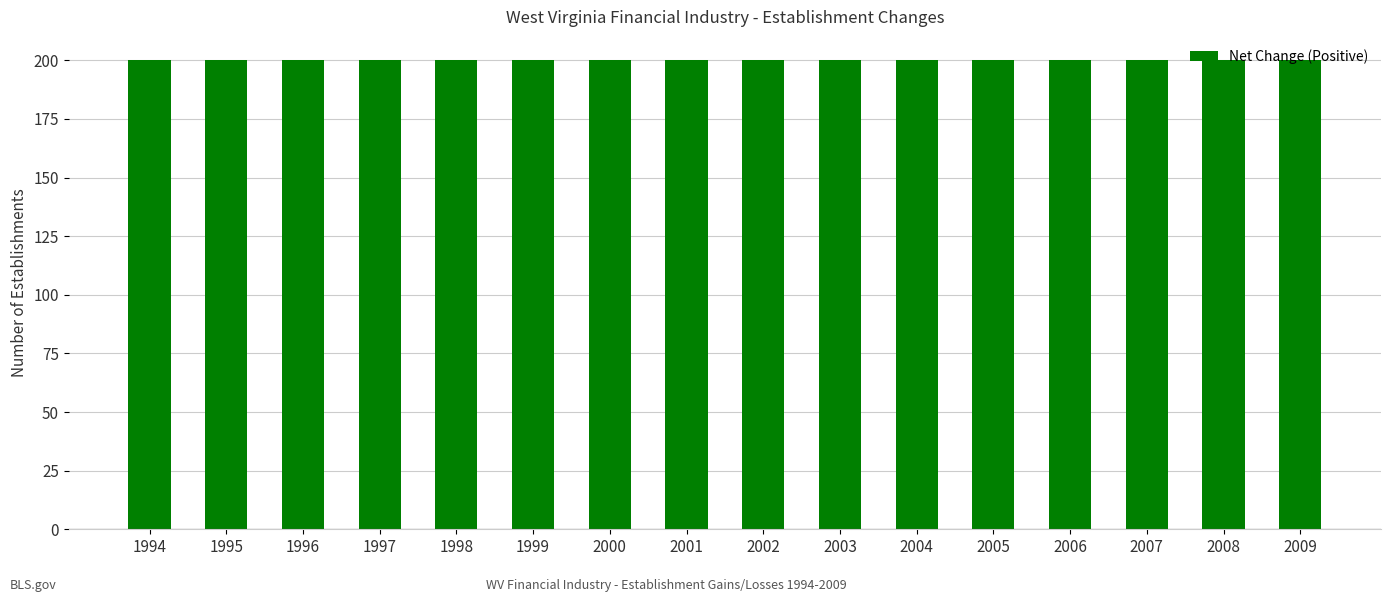

Which category has the lowest value in the Net Change series?

1994